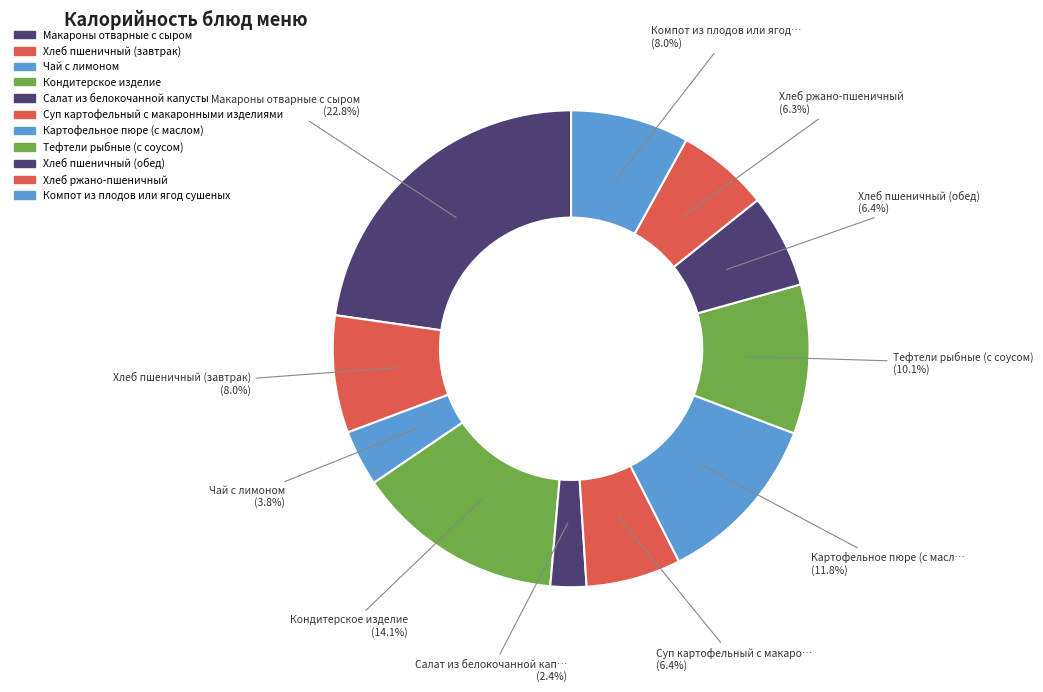

To the nearest percent, what is the difference between the largest and smallest slice percentages?

20%